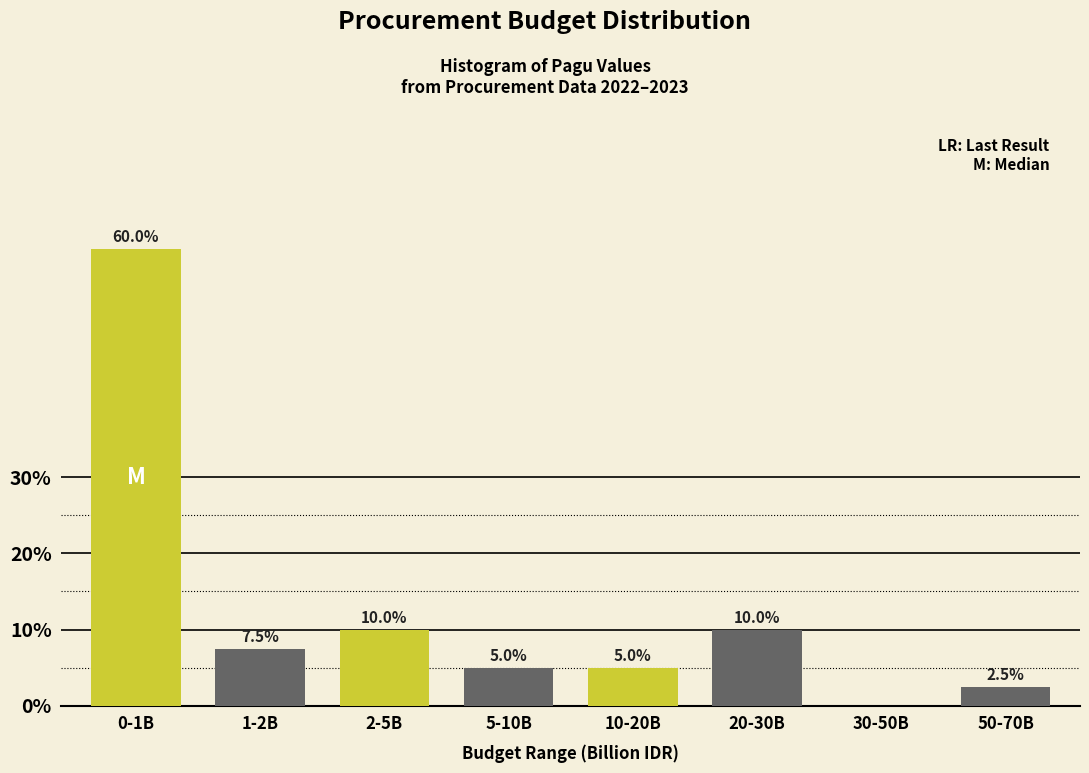

What is the total value across all series at 0-1B?

67.5